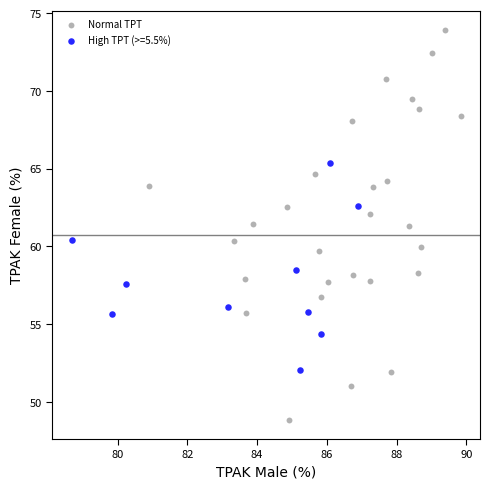

Which series has the largest Y range (max minus min)?

Normal TPT